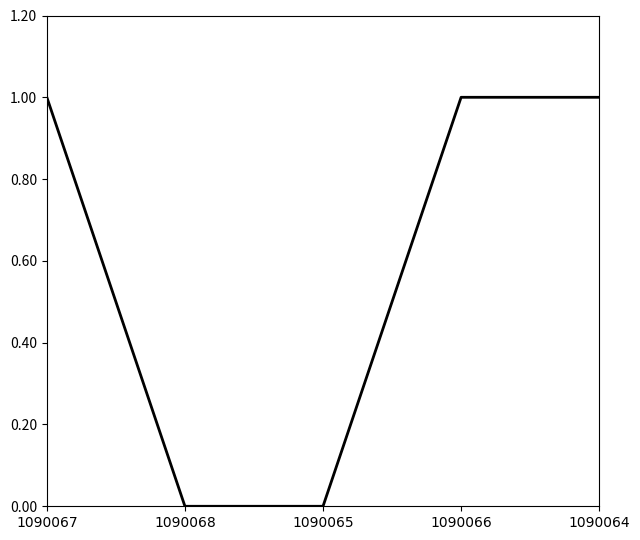

True or false: there are more than 2 points higher than both neighbors.

False